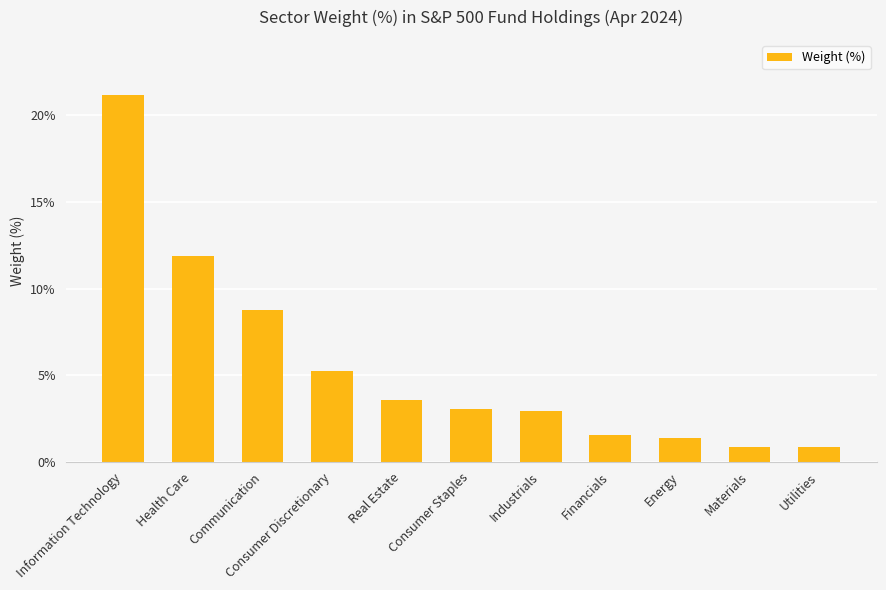

Is it true that the value at Information Technology is 21.2?

True